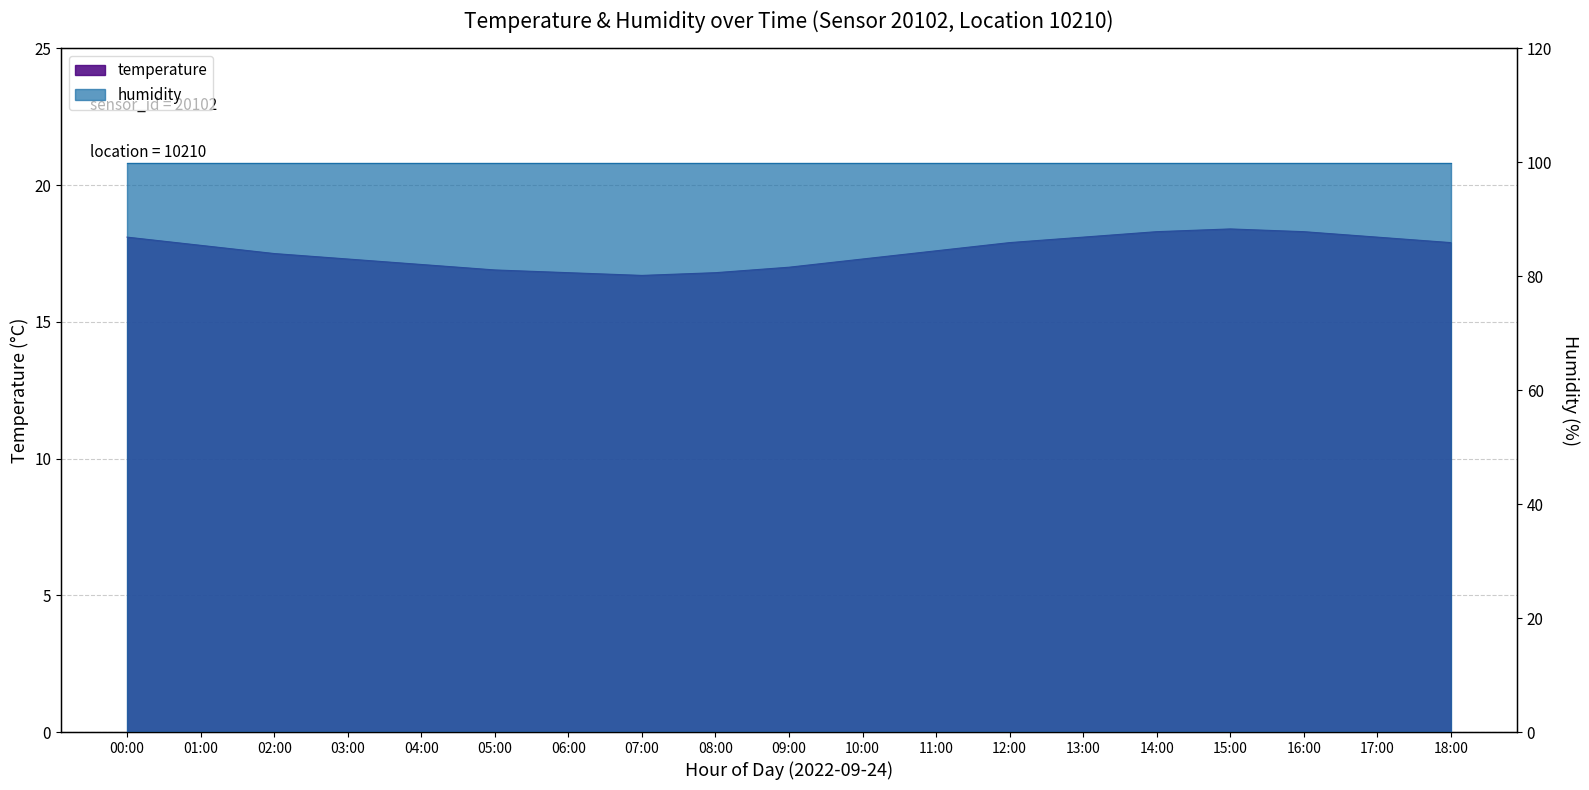

What is the average value?

17.6